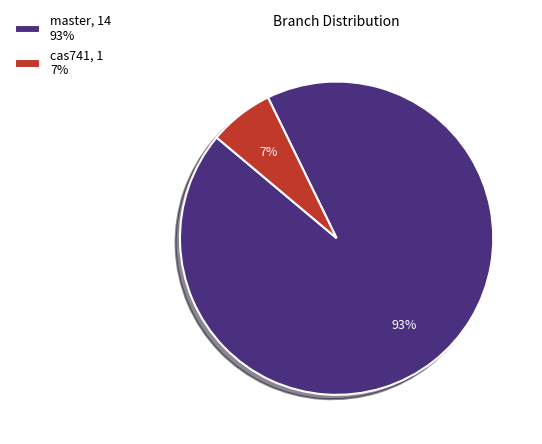

Rank the categories by value from lowest to highest.

cas741, master